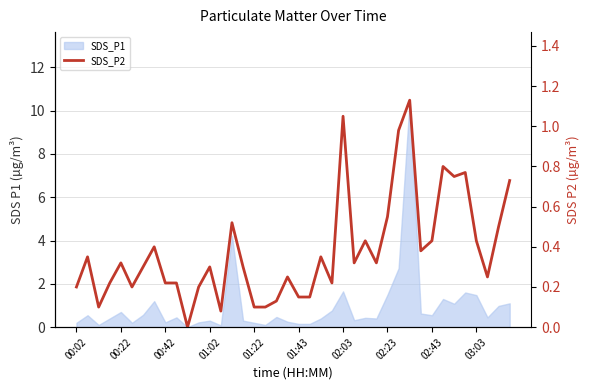

What is the sum of the values at 15 and 25?

0.6